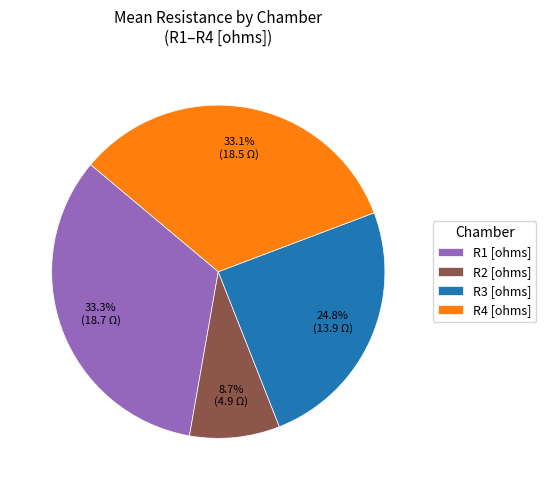

Is the sum of R1 [ohms] and R4 [ohms] greater than half?

Yes